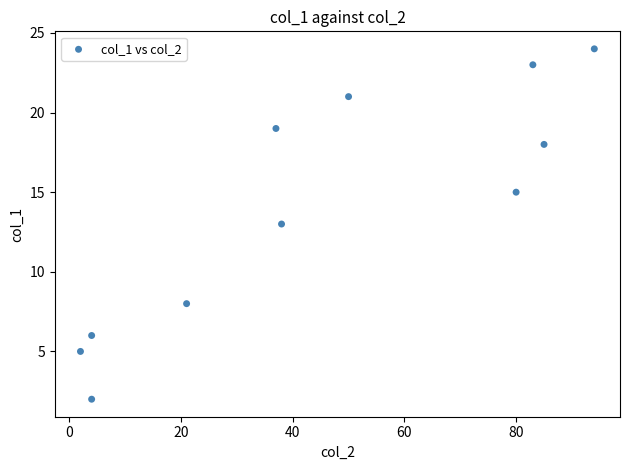

What is the range of Y values (max minus min)?

22